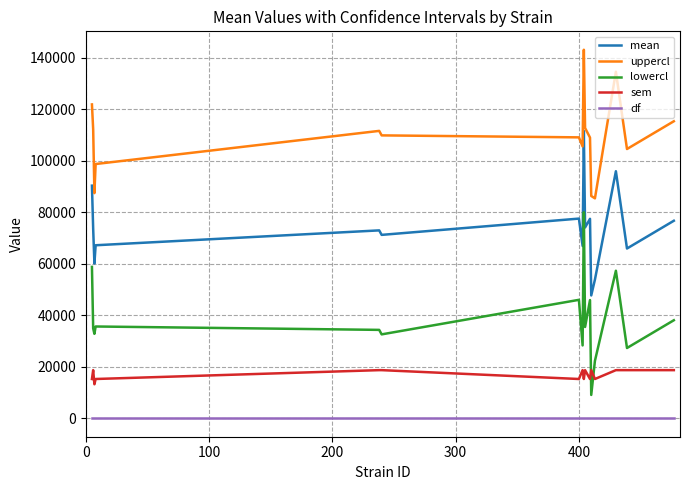

What is the sum of all sem values?

273460.9